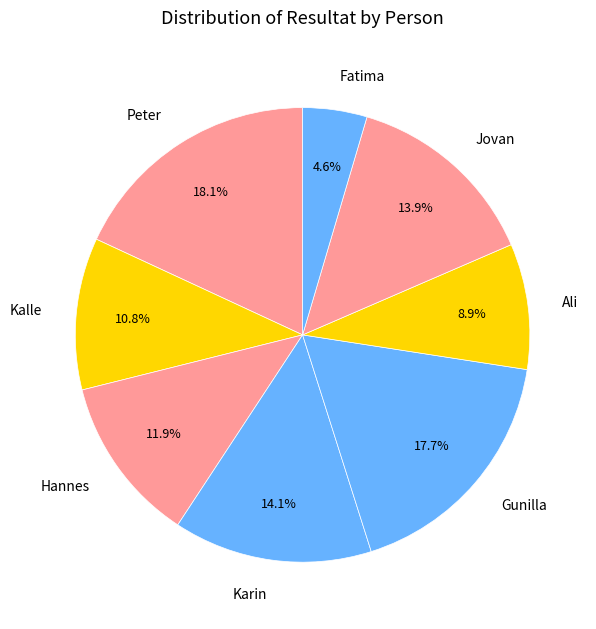

Between Ali and Gunilla, which is larger?

Gunilla